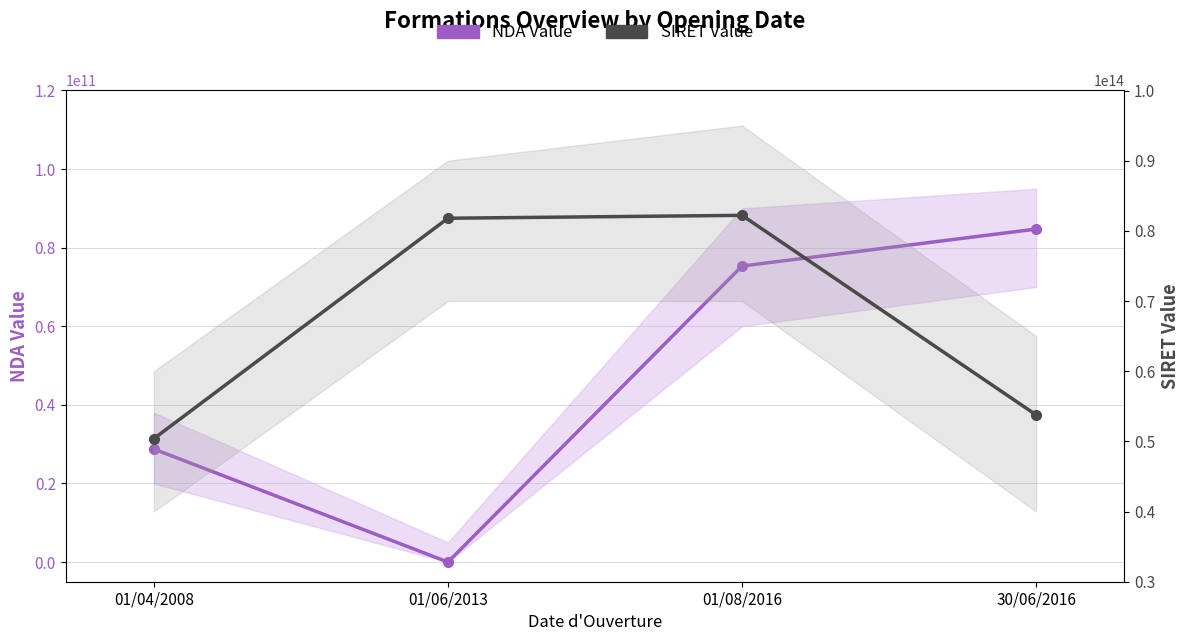

What is the greatest value displayed?

82209667300014